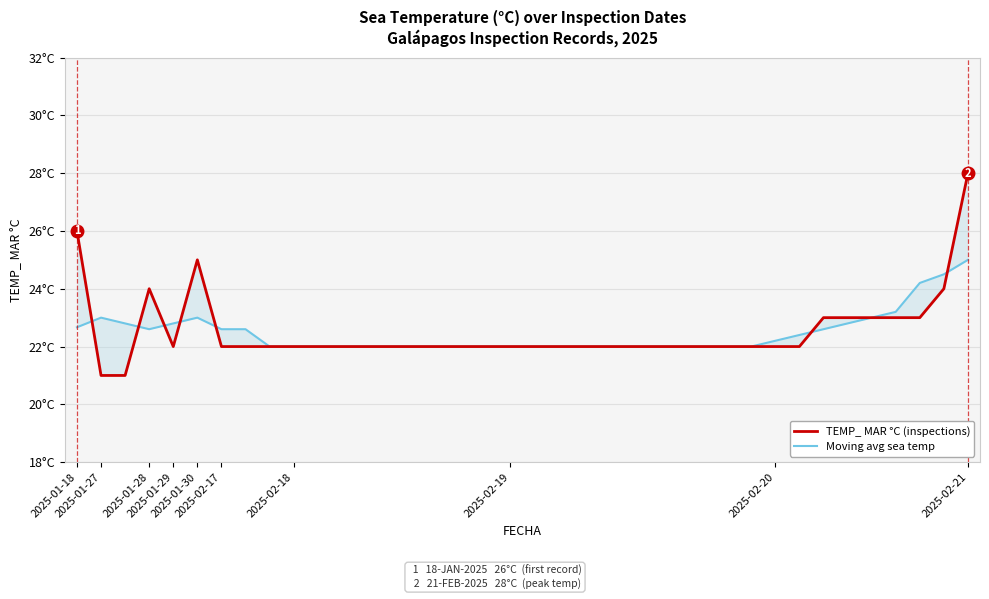

Is the value of Moving avg sea temp at 24 greater than the value of TEMP_ MAR °C (inspections) at 12?

No